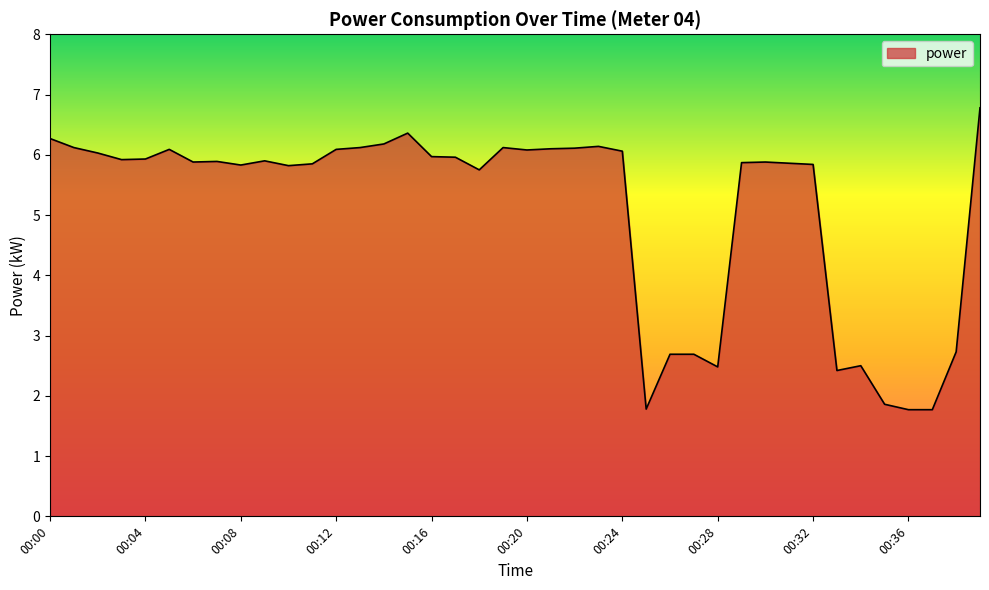

What is the smallest value displayed?

1.8